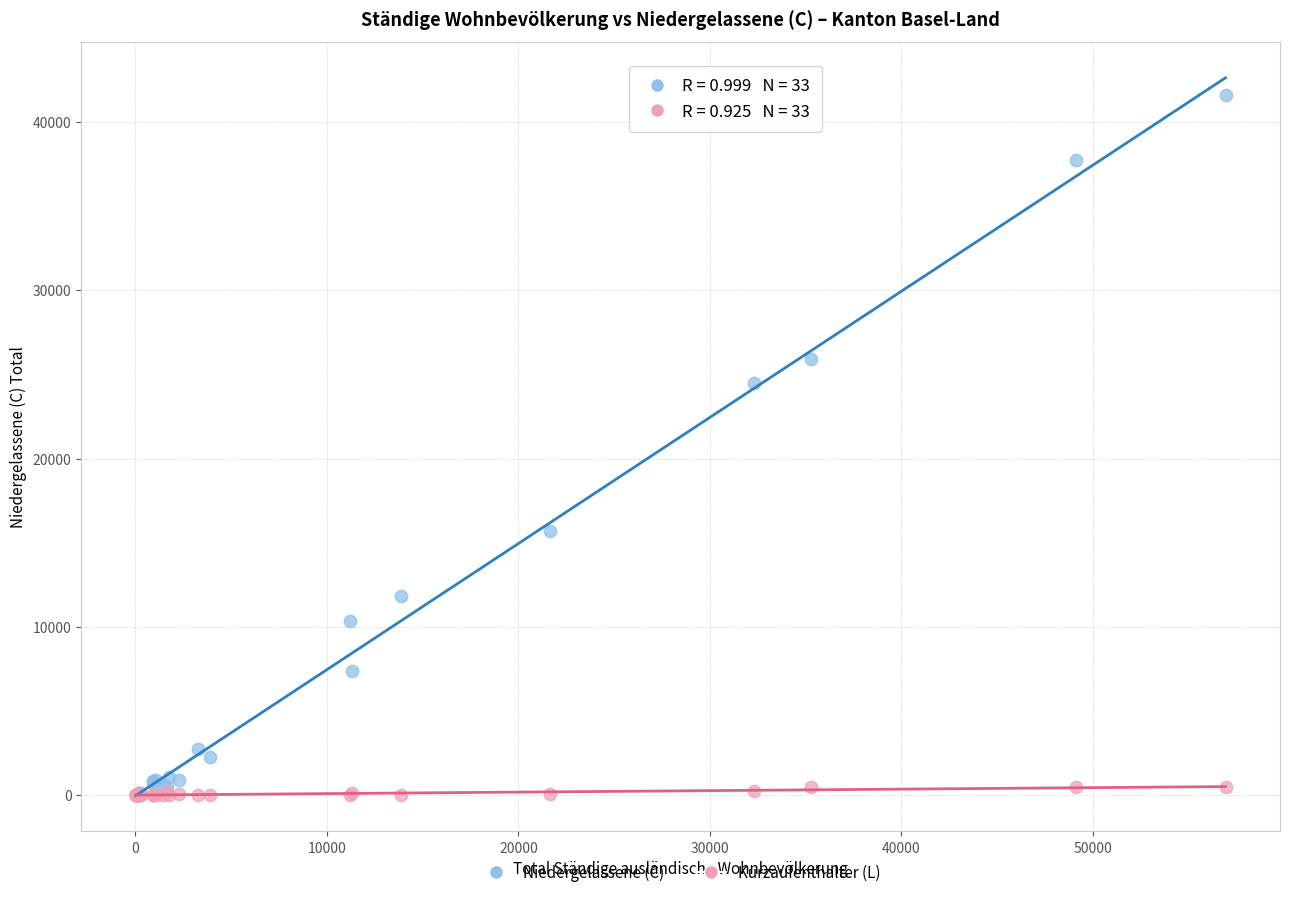

In the Niedergelassene (C) series, what Y value is closest to 20809?

24512